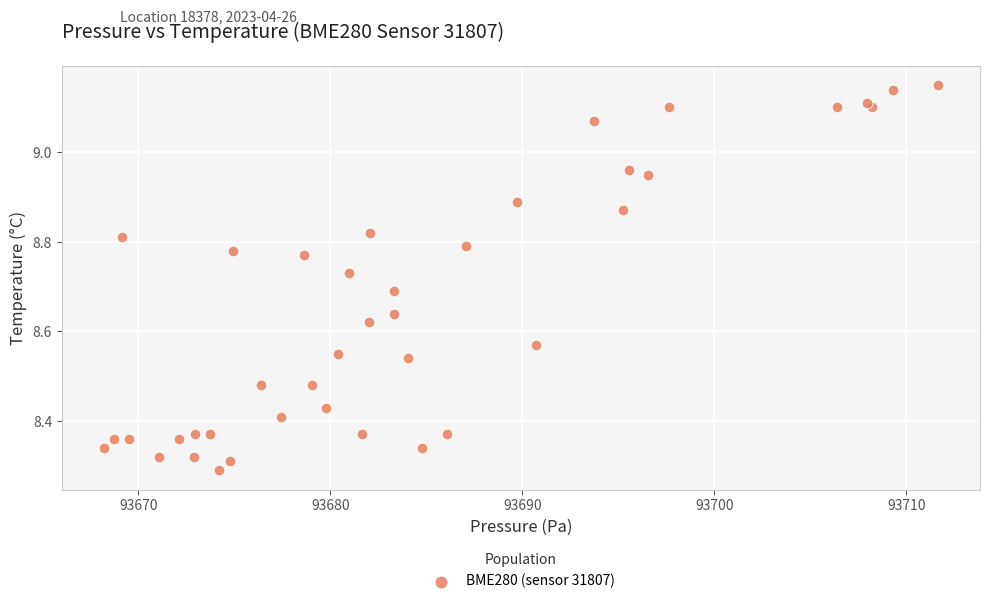

What is the range of X values (max minus min)?

43.5